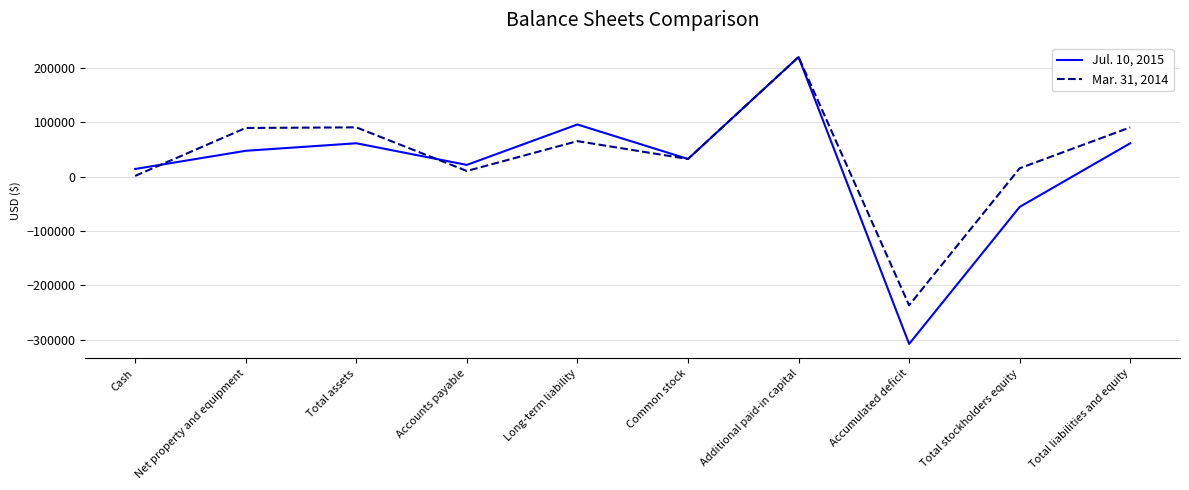

At how many categories does at least one series exceed 34928?

5